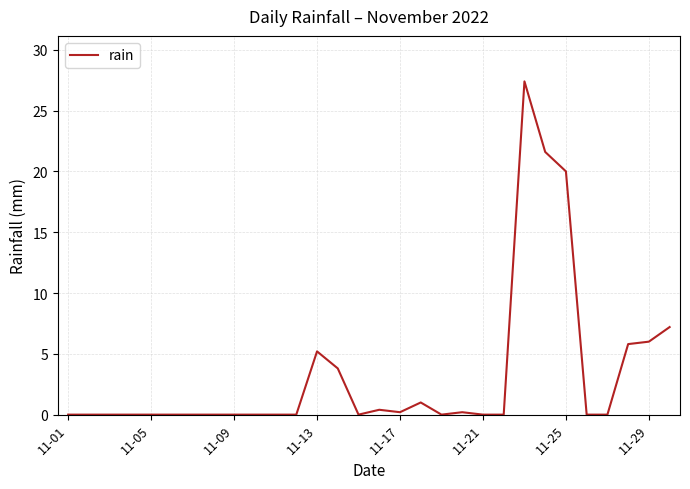

What is the greatest value displayed?

27.4